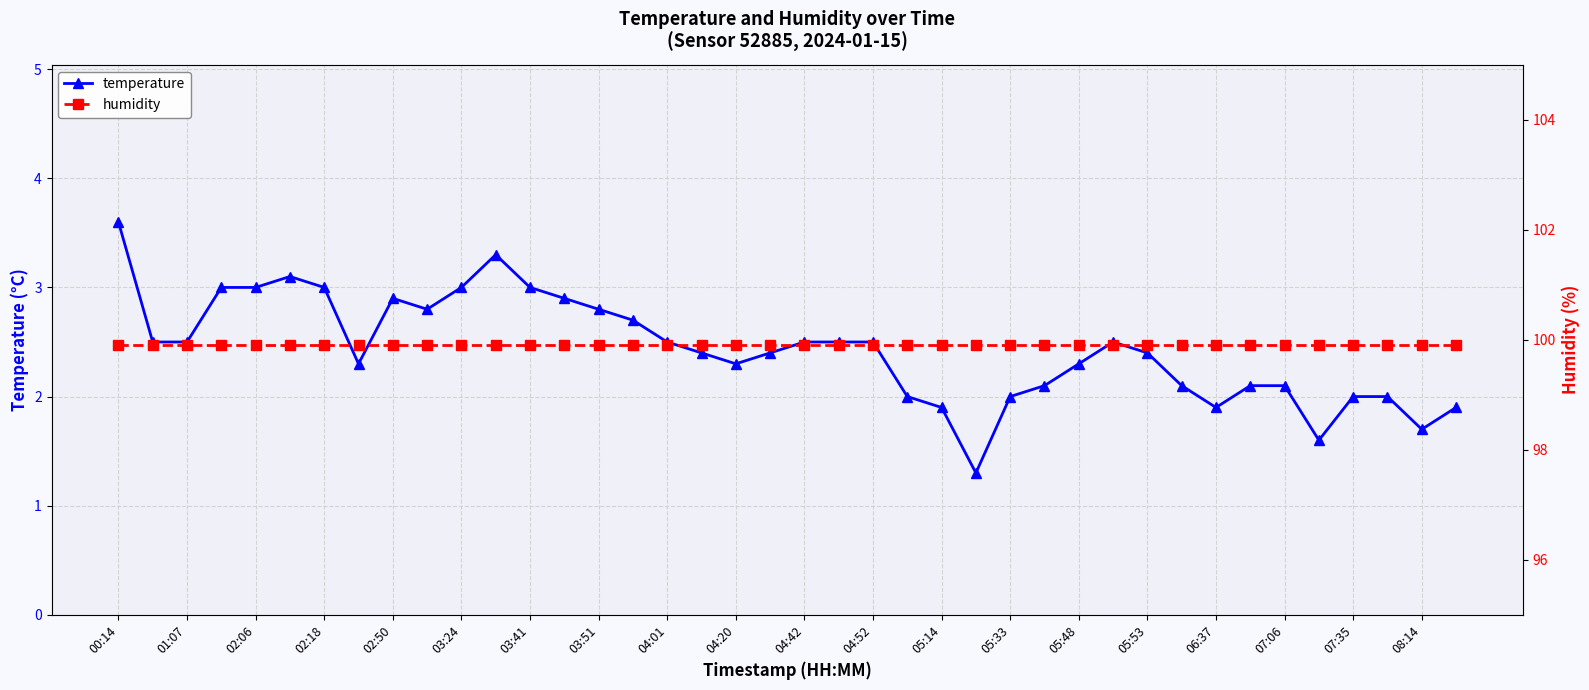

Reading left to right, what are all the values shown in this chart?

temperature: 3.6	2.5	2.5	3.0	3.0	3.1	3.0	2.3	2.9	2.8	3.0	3.3	3.0	2.9	2.8	2.7	2.5	2.4	2.3	2.4	2.5	2.5	2.5	2.0	1.9	1.3	2.0	2.1	2.3	2.5	2.4	2.1	1.9	2.1	2.1	1.6	2.0	2.0	1.7	1.9
humidity: 99.9	99.9	99.9	99.9	99.9	99.9	99.9	99.9	99.9	99.9	99.9	99.9	99.9	99.9	99.9	99.9	99.9	99.9	99.9	99.9	99.9	99.9	99.9	99.9	99.9	99.9	99.9	99.9	99.9	99.9	99.9	99.9	99.9	99.9	99.9	99.9	99.9	99.9	99.9	99.9